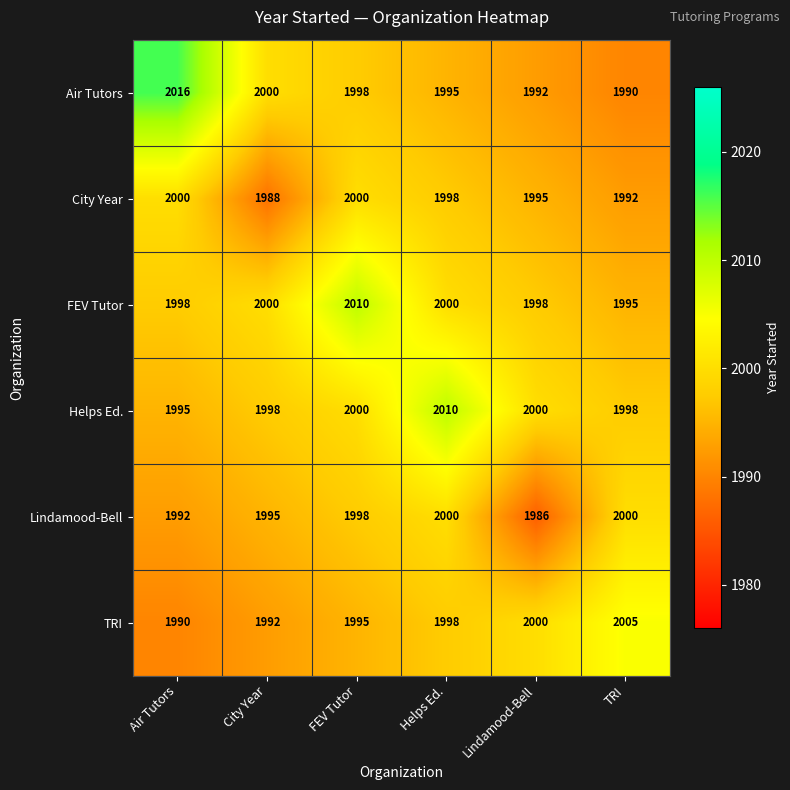

Between Air Tutors and FEV Tutor, which series saw the biggest shift?

Air Tutors